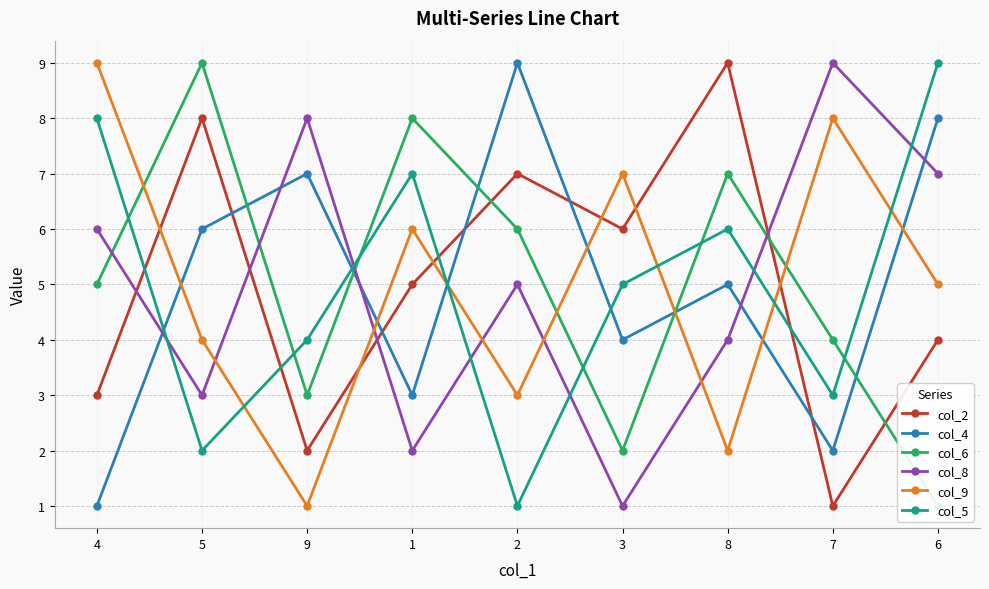

What is the sum of all col_4 values?

45